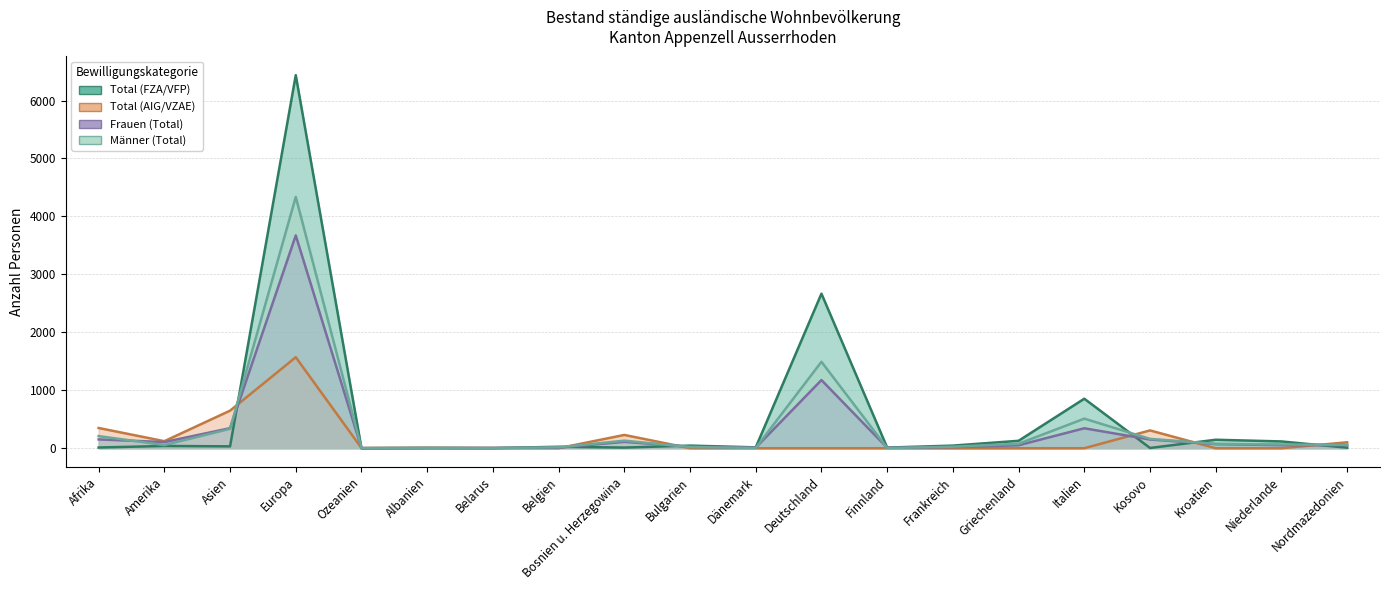

What is the value of the Frauen (Total) point at the 20th from the left?

54